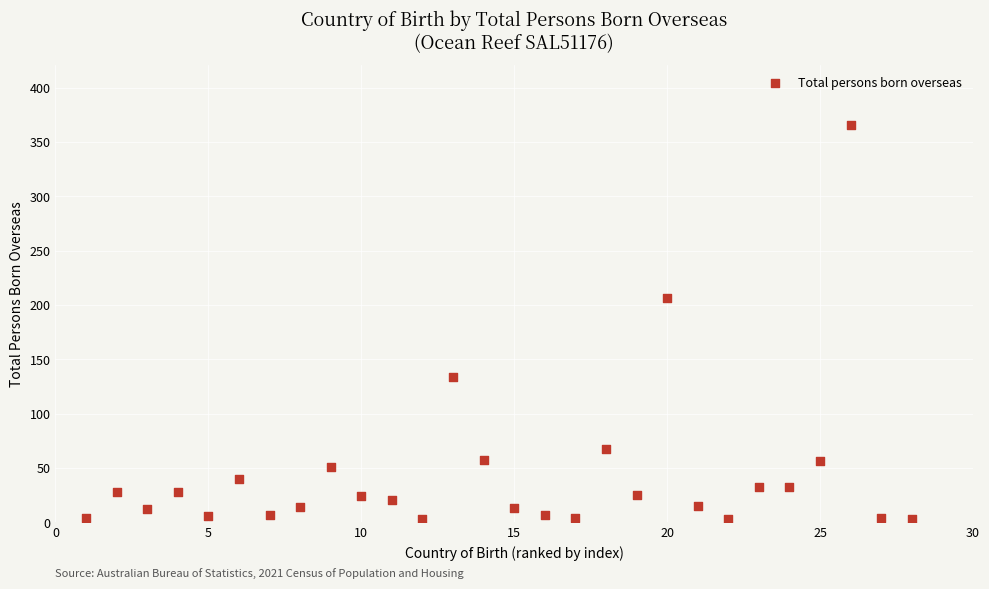

What is the range of X values (max minus min)?

27